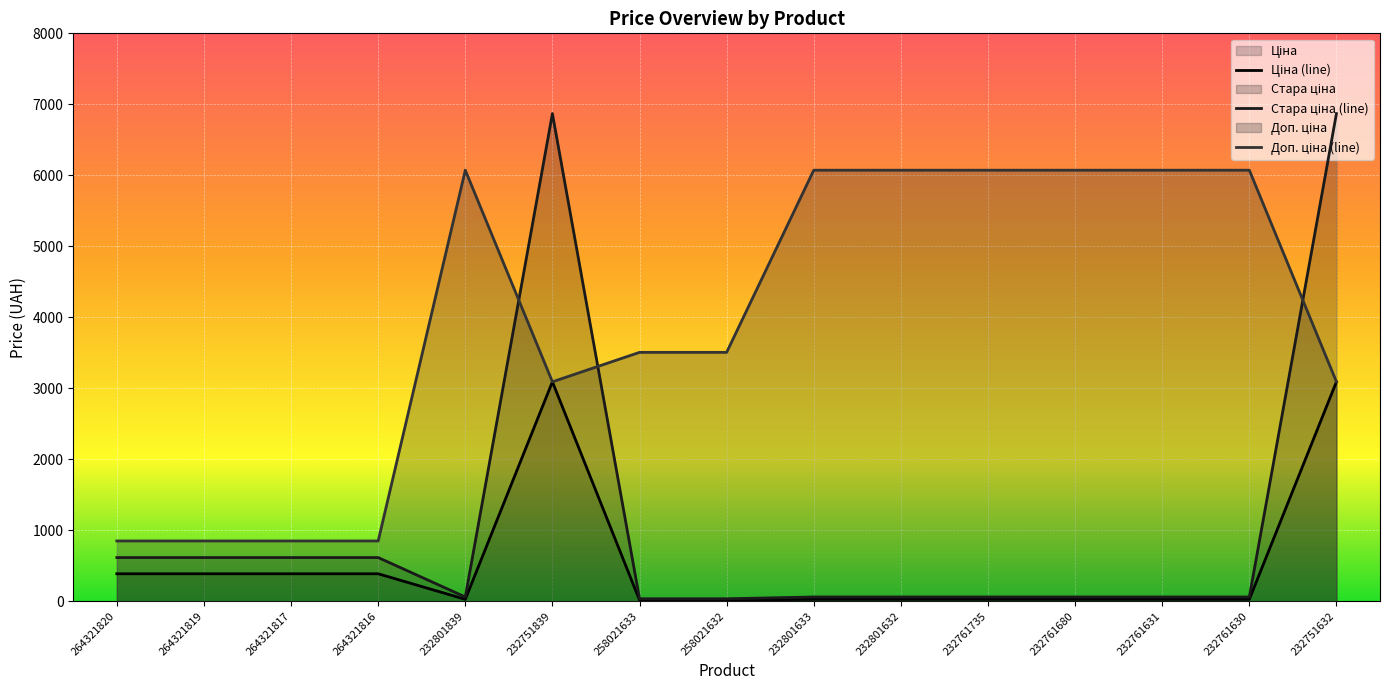

What is the total value across all series at 232751839?

13051.7